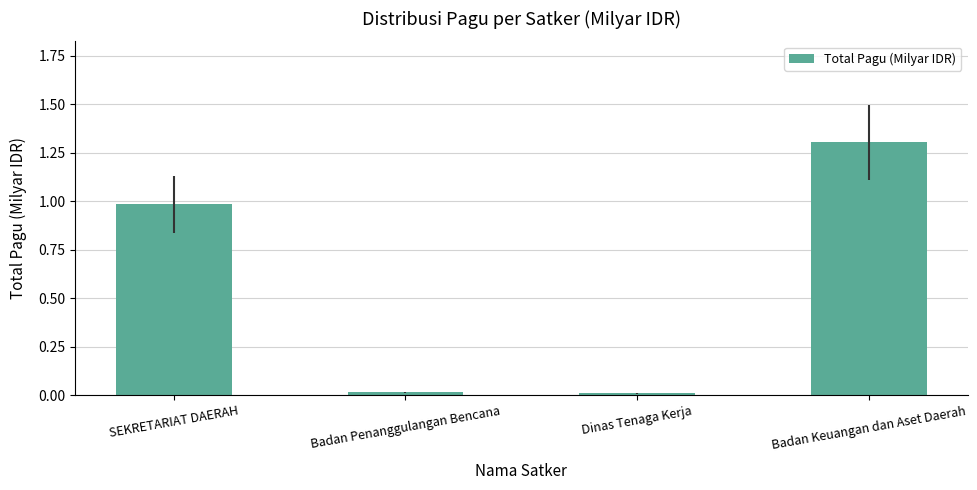

What is the average value?

0.6